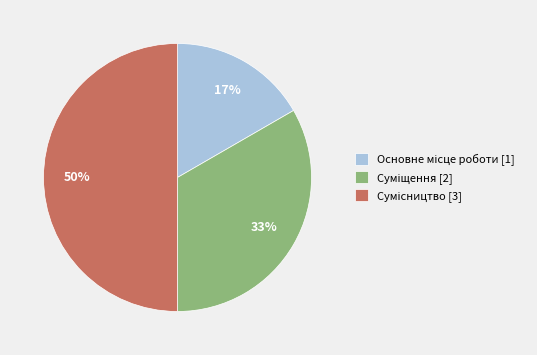

To the nearest percent, what is the average slice percentage?

33%